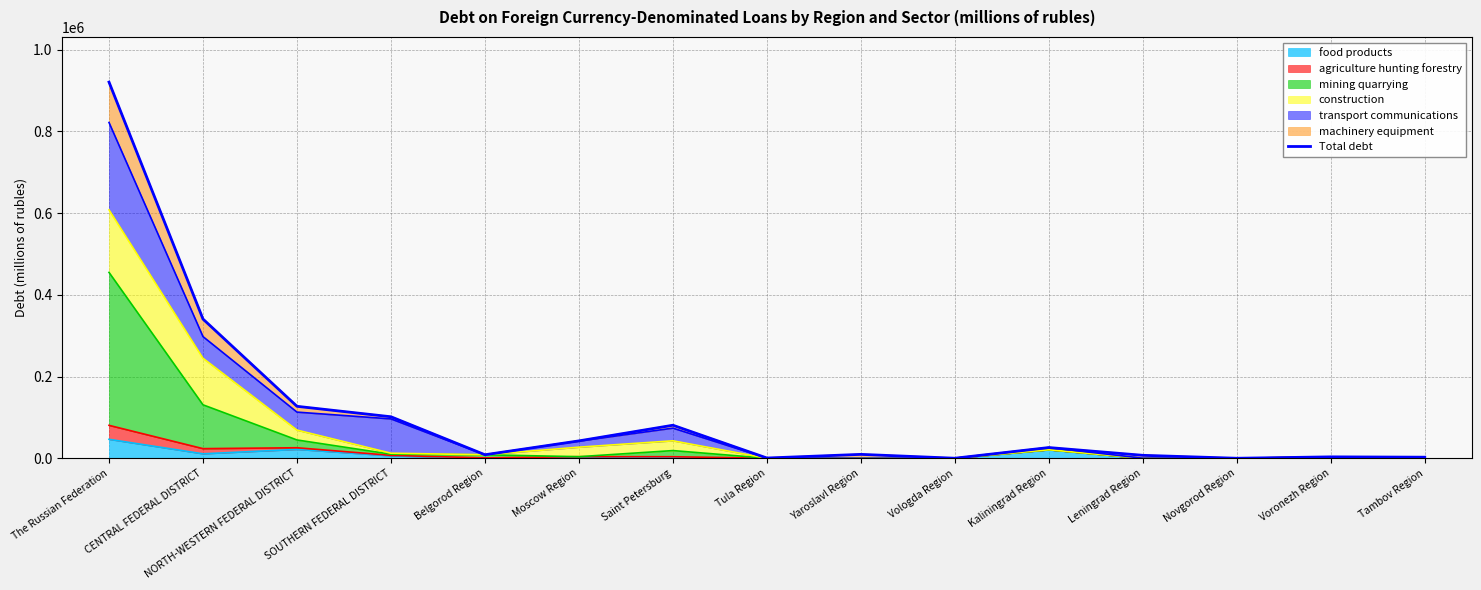

Which has a higher value, Belgorod Region or CENTRAL FEDERAL DISTRICT?

CENTRAL FEDERAL DISTRICT